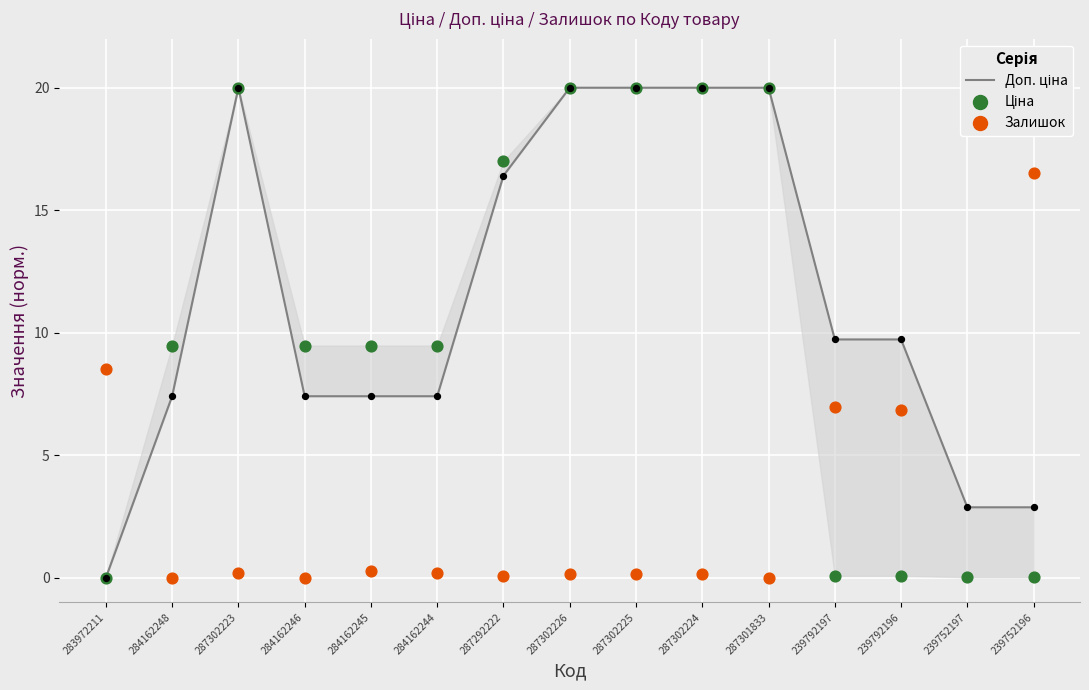

What are all the series names shown in the legend?

Доп. ціна, Ціна, Залишок